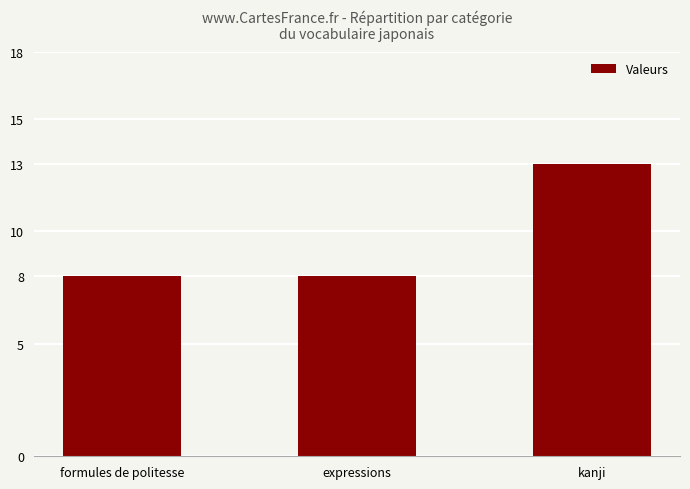

Which category has the highest value across all series?

kanji